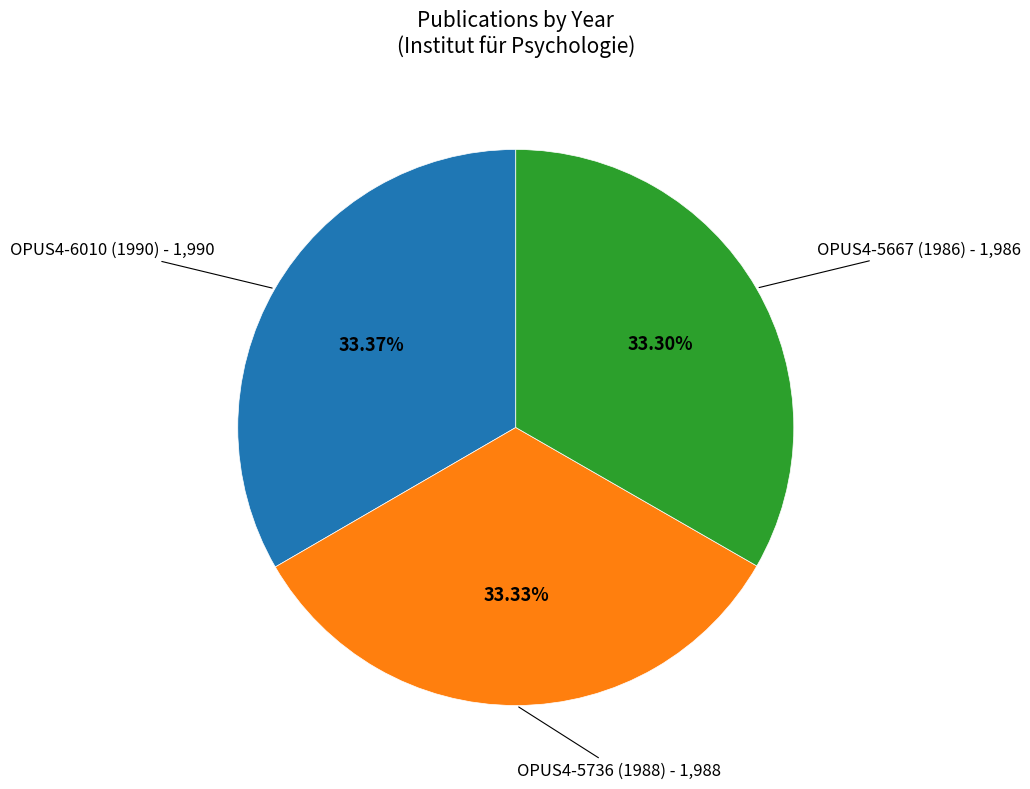

Is there a majority slice in this chart?

No